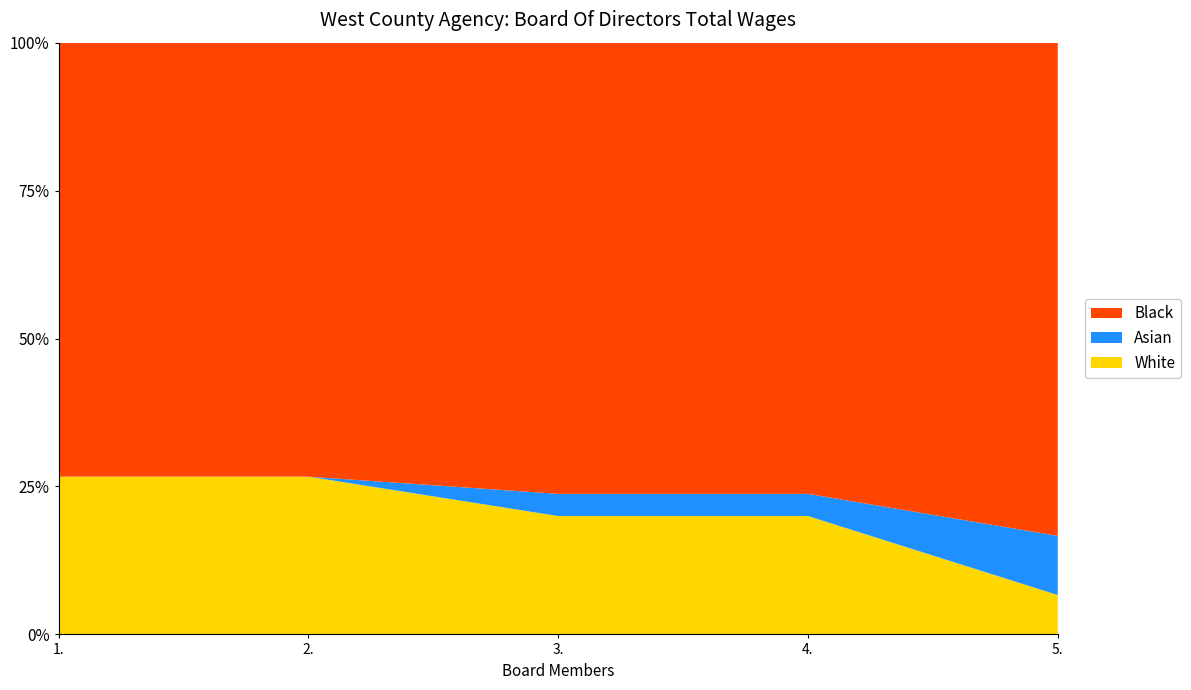

Reading left to right, extract all data points from this chart.

1061	1061	796	796	265